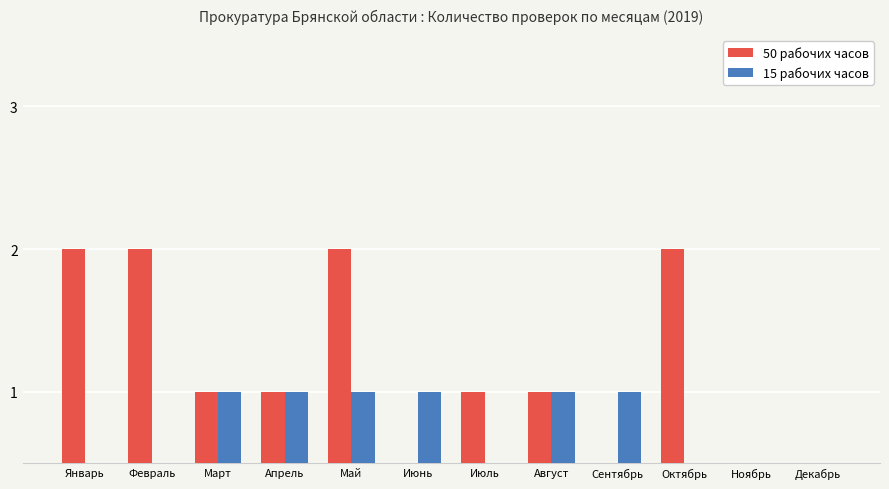

List the labels in order of 50 рабочих часов value, largest first.

Январь, Февраль, Май, Октябрь, Март, Апрель, Июль, Август, Июнь, Сентябрь, Ноябрь, Декабрь